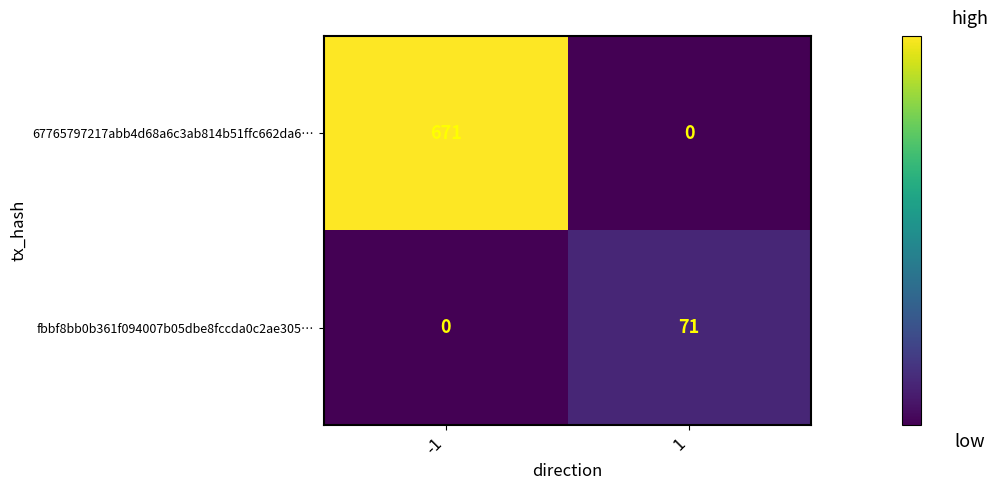

What is the average value of the 67765797217abb4d68a6c3ab814b51ffc662da6… series?

336